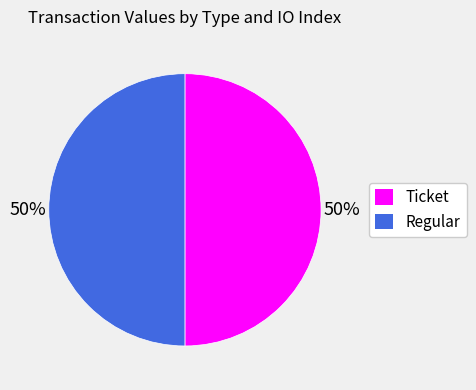

To the nearest percent, what is the average slice percentage?

50%